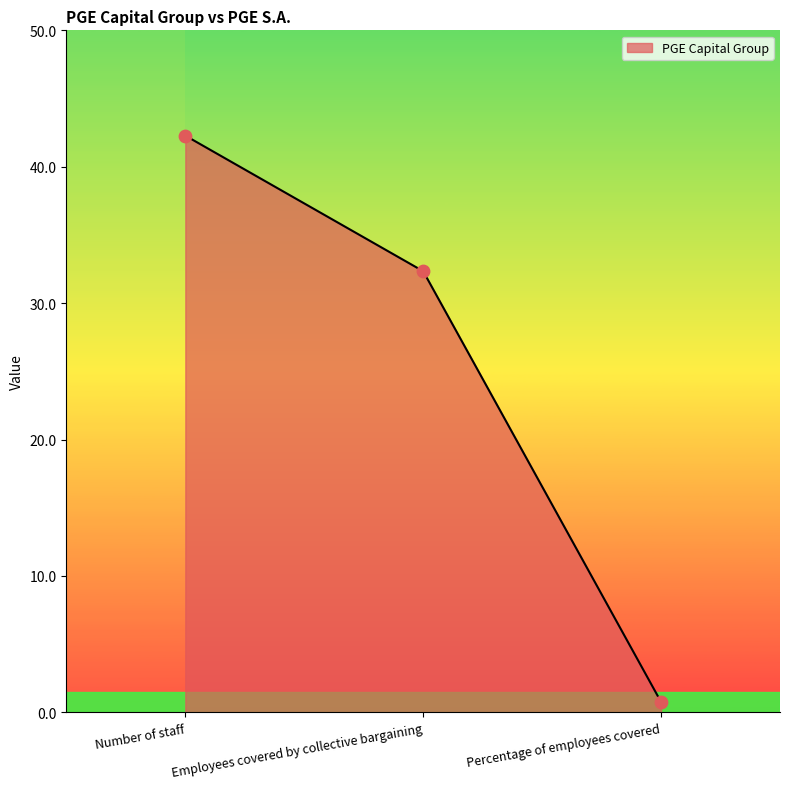

What is the change in value from Employees covered by collective bargaining to Percentage of employees covered?

-31.6